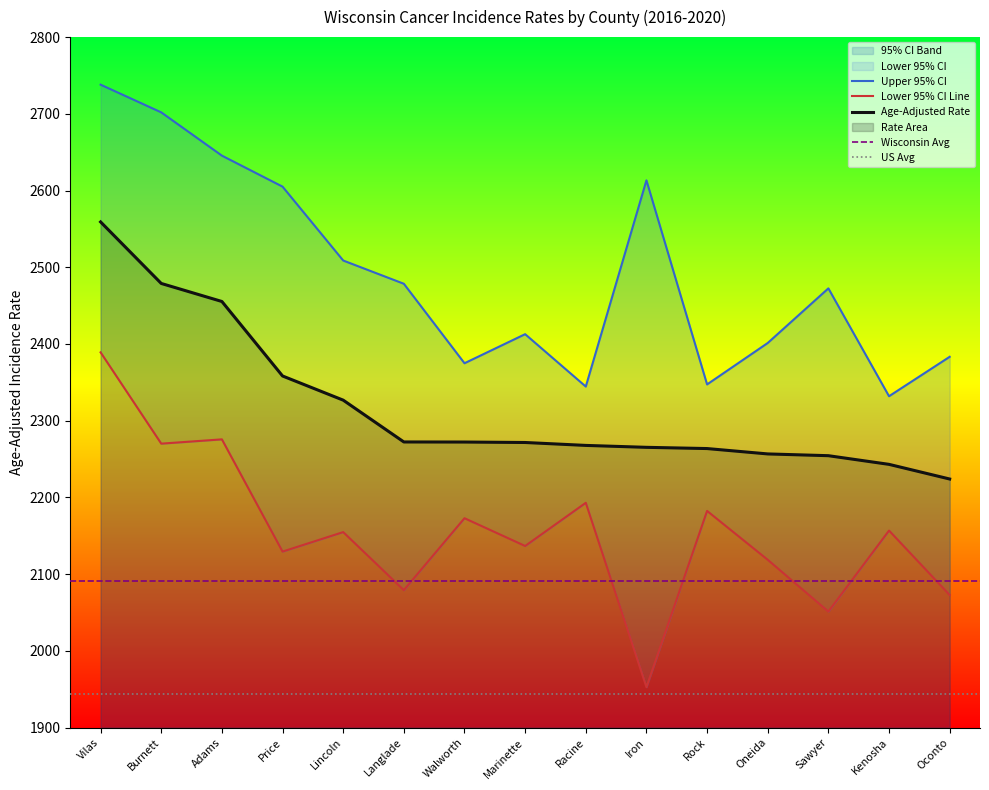

What is the difference between the Age-Adjusted Rate values at Vilas and Marinette?

287.5